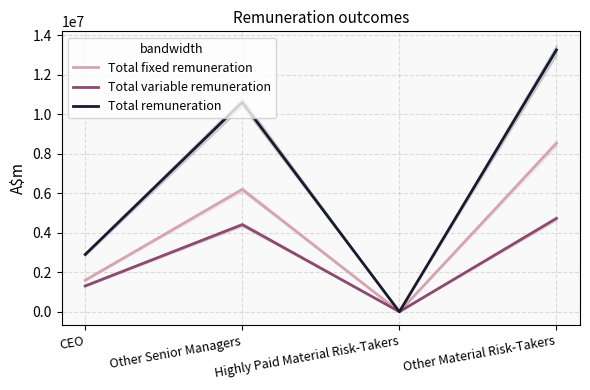

Which series changed the most between CEO and Other Material Risk-Takers?

Total remuneration